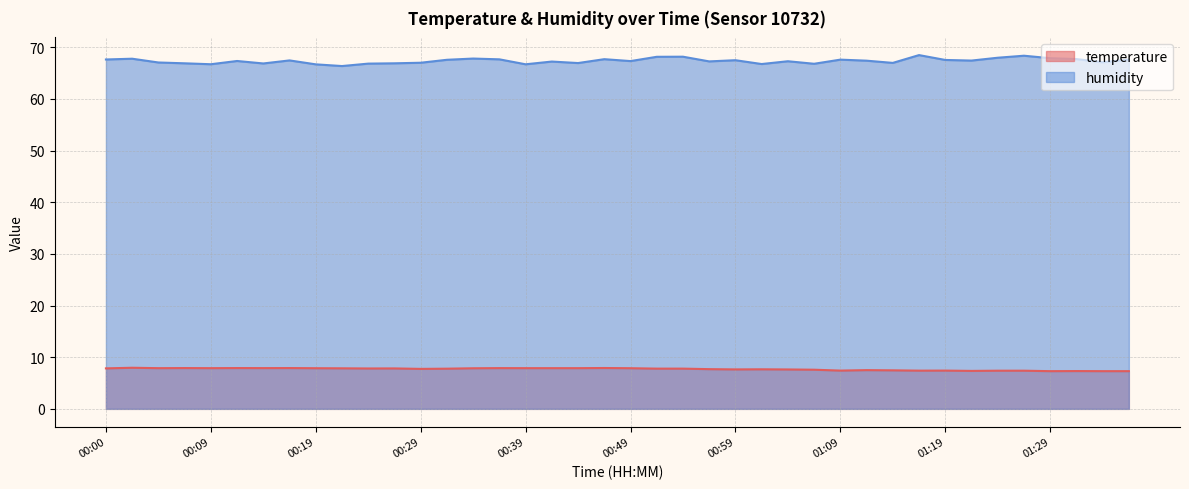

What is the total value across all series at 01:04?

74.9